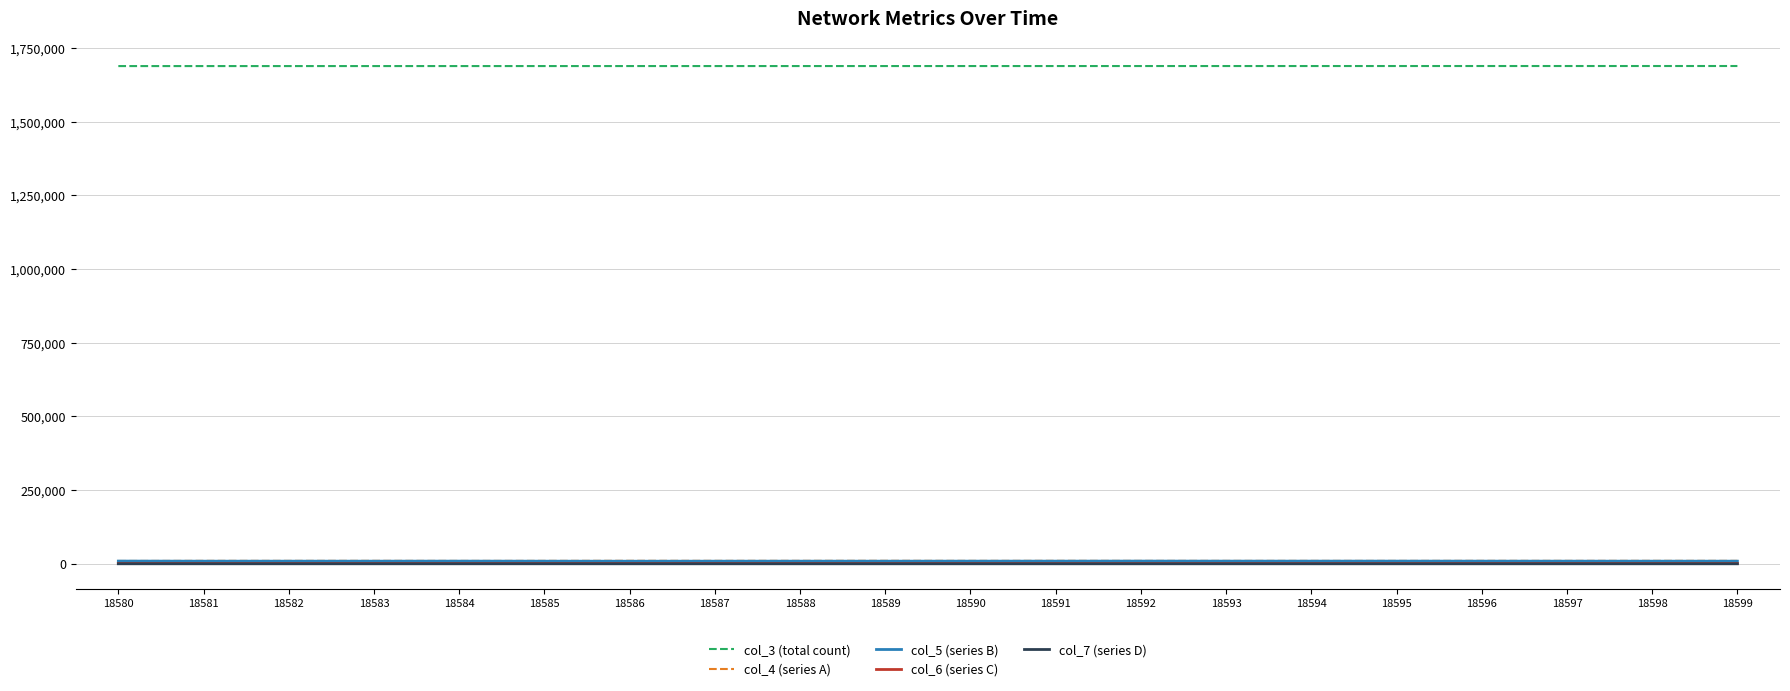

True or false: col_4 (series A) and col_3 (total count) cross at least once.

False